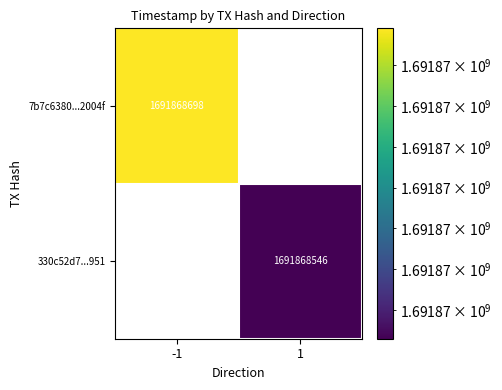

Rank the categories by 330c52d741ef2675d51d7aede9195200ce5a951 value from highest to lowest.

1, -1